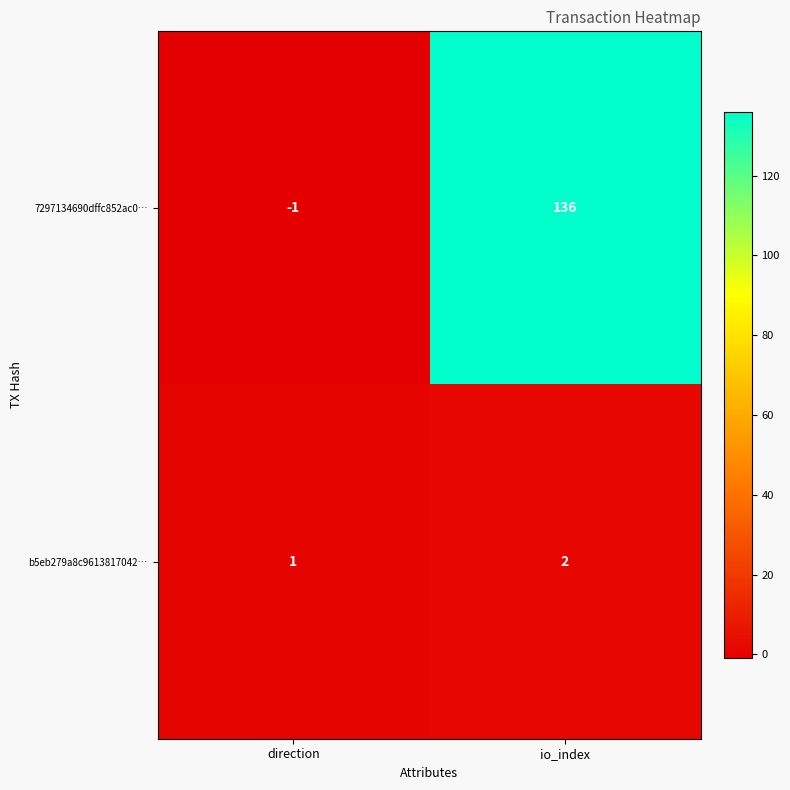

Reading right to left, transcribe all the data shown in this chart.

7297134690dffc852ac0…: 136	-1
b5eb279a8c9613817042…: 2	1